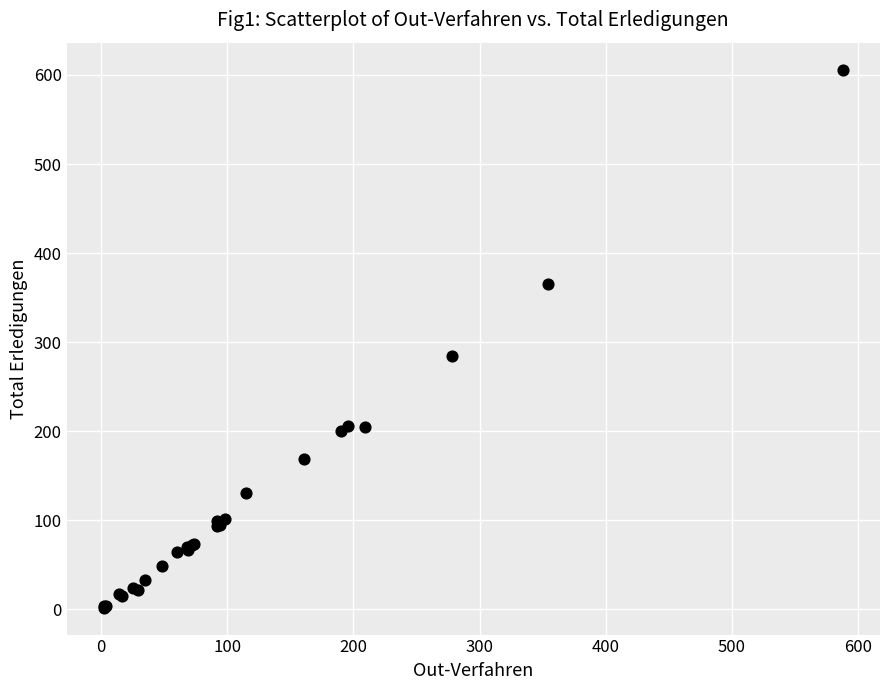

What Y value in the scatter plot is closest to 304?

285